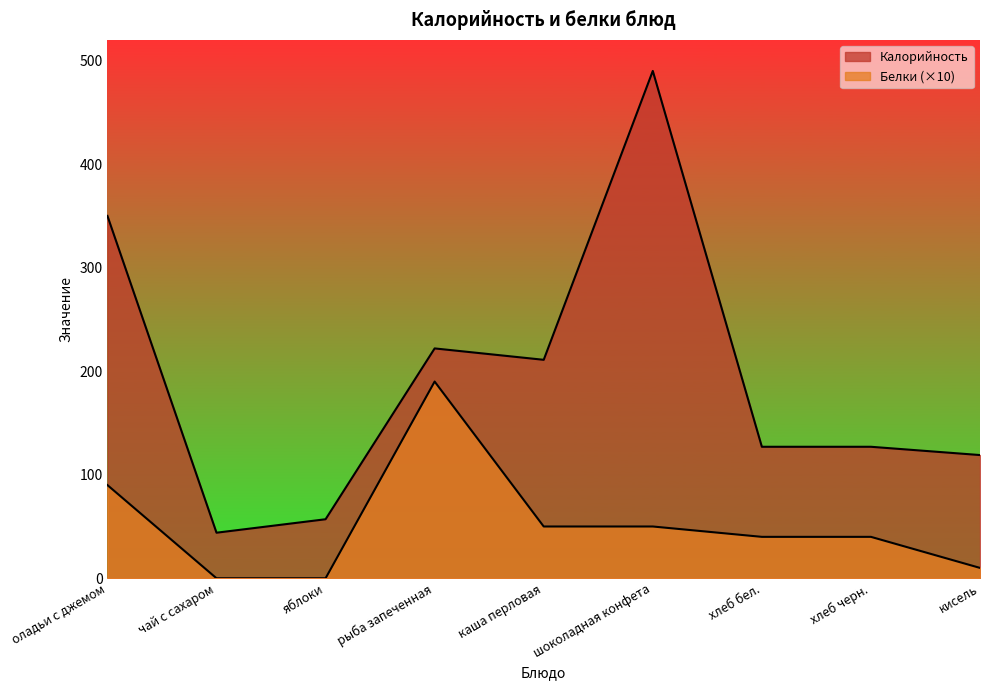

Rank the categories by Белки value from highest to lowest.

рыба запеченная, оладьи с джемом, каша перловая, шоколадная конфета, хлеб бел., хлеб черн., кисель, чай с сахаром, яблоки